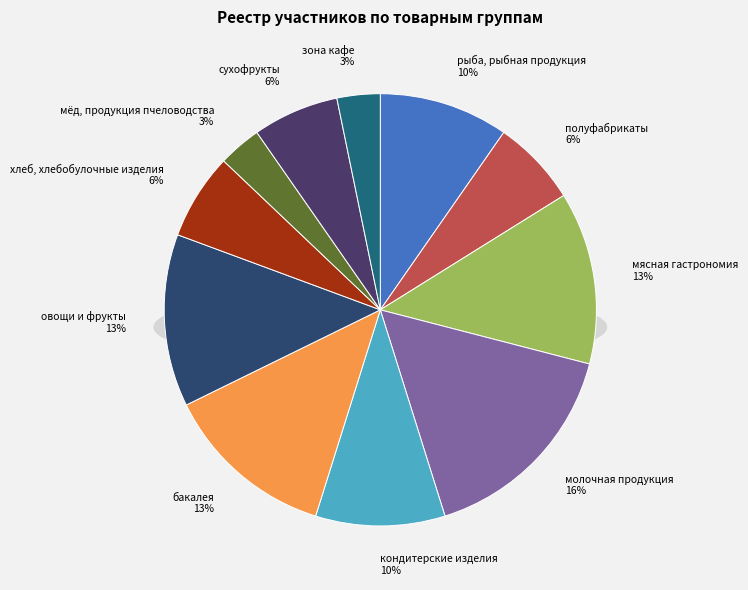

To the nearest percent, what is the average slice percentage?

9%